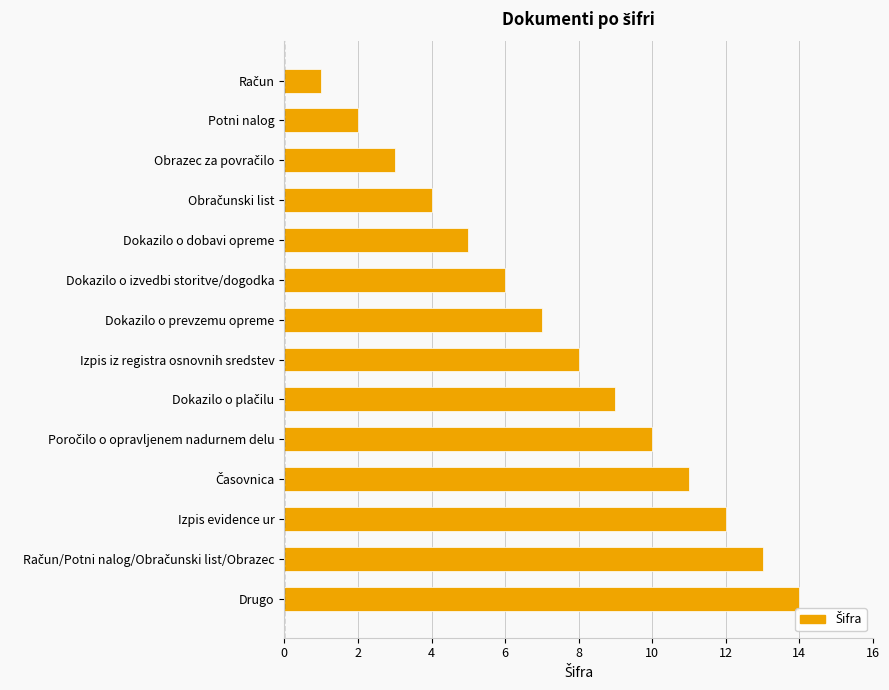

What is the change in value from Dokazilo o dobavi opreme to Drugo?

+9